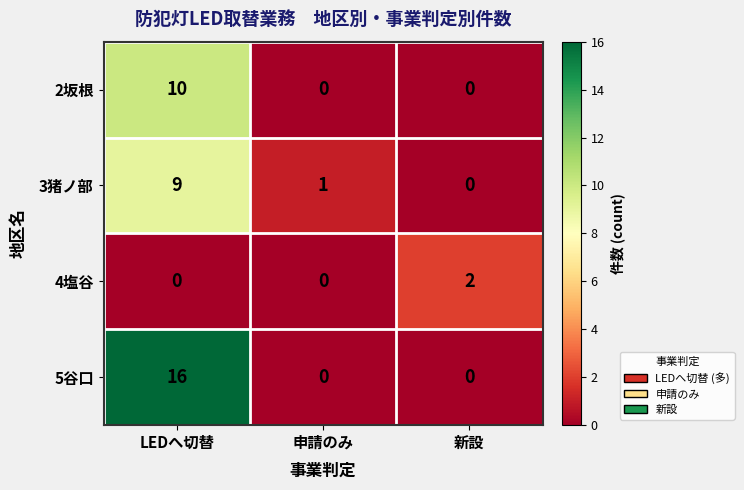

The 5谷口 series shows 0 at 新設. True or false?

True